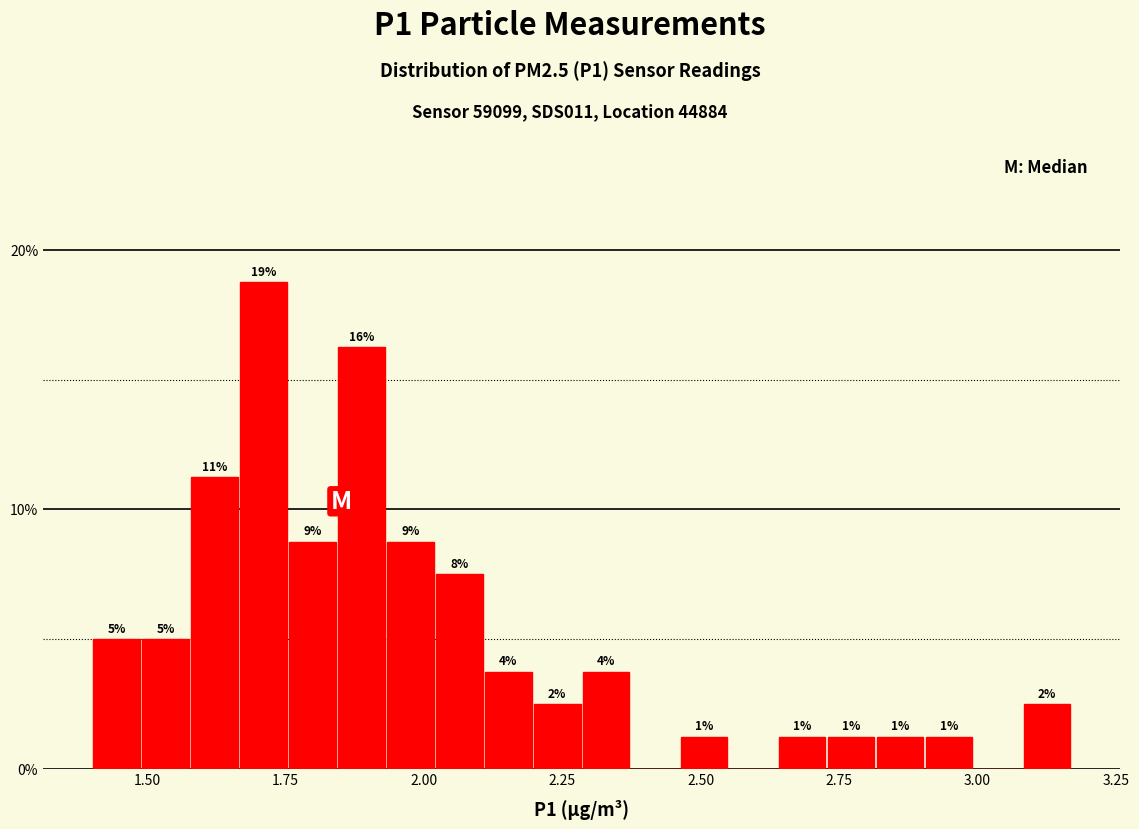

Read against the x-axis, roughly where is the centre of the tallest bar?

1.70